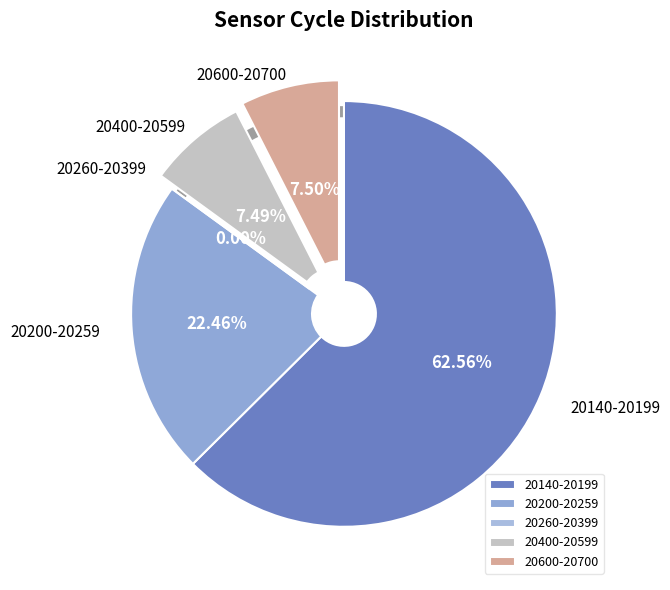

Does 33 account for over 50% of the chart?

No